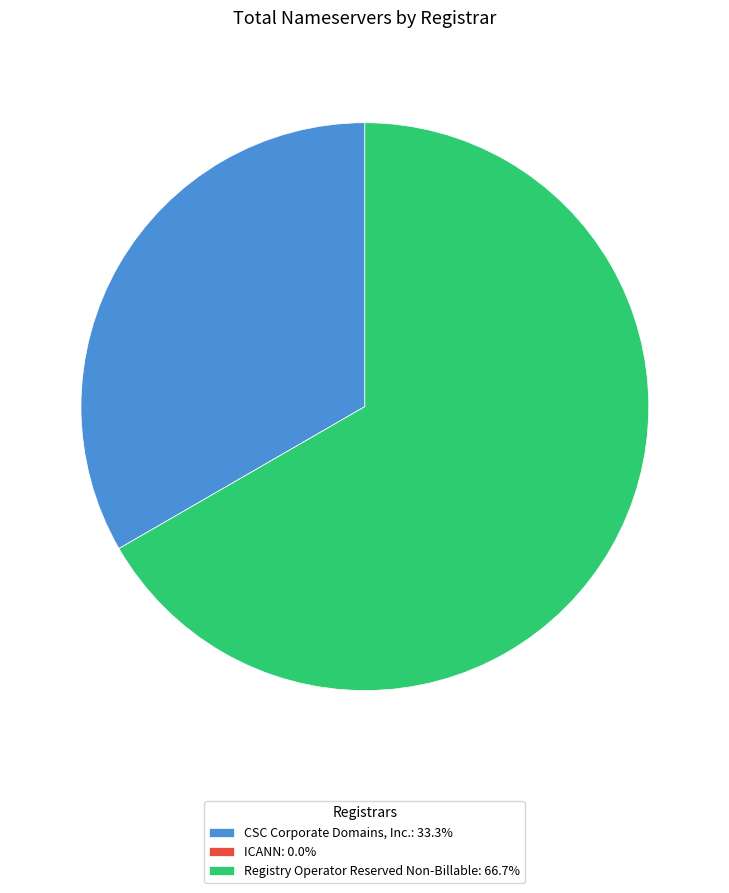

What is the ratio of the value at Registry Operator Reserved Non-Billable: 66.7% to the value at CSC Corporate Domains, Inc.: 33.3%?

2.0